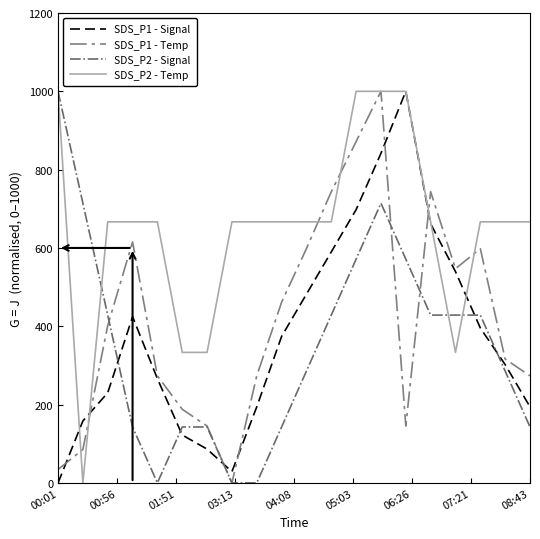

Which series has the largest total across all categories?

SDS_P2 - Temp